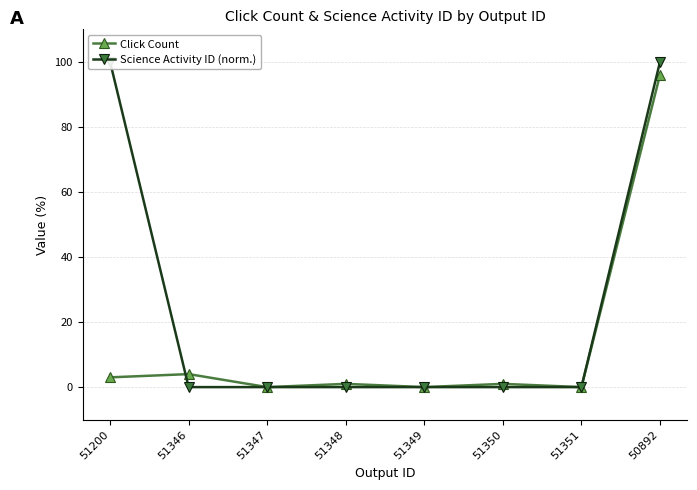

What is the sum of all Click Count values?

105